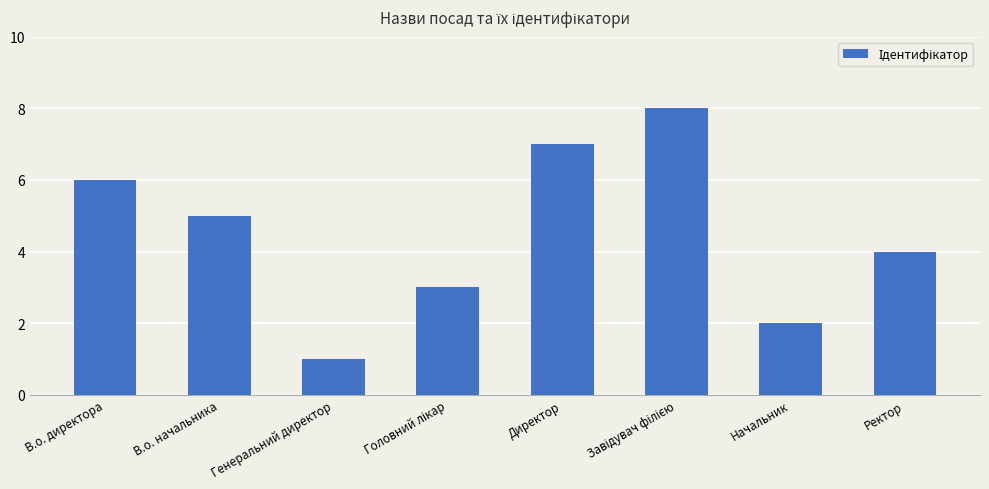

What is the change in value from В.о. начальника to Генеральний директор?

-4